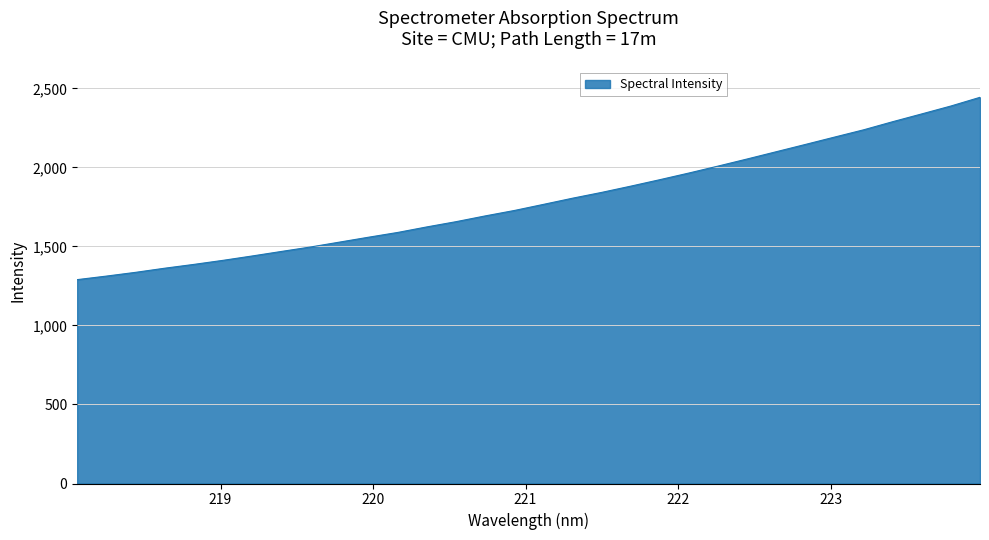

How many lines are shown in the chart?

1